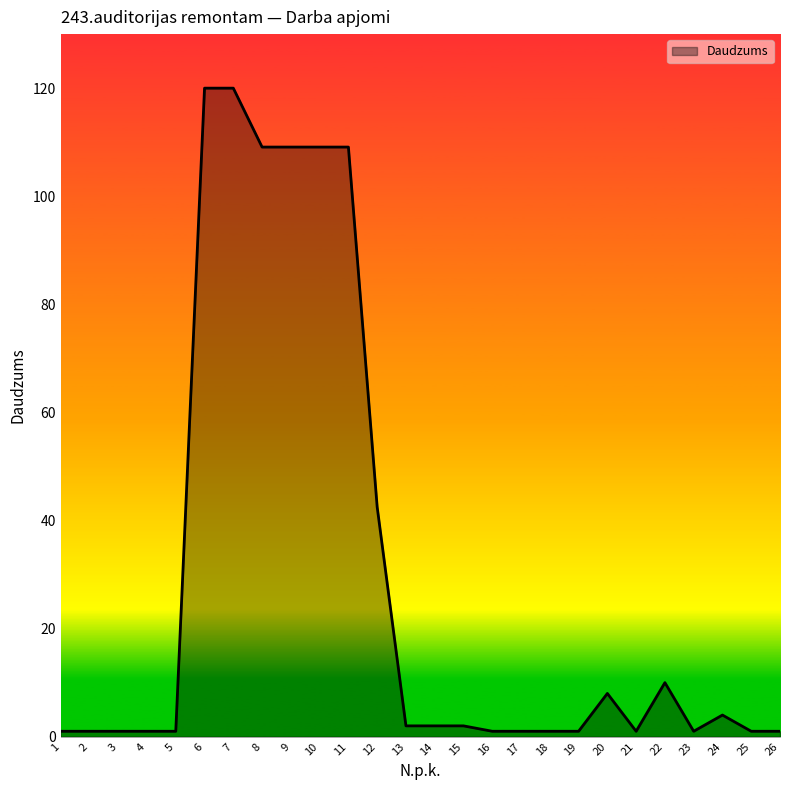

How many lines are shown in the chart?

1